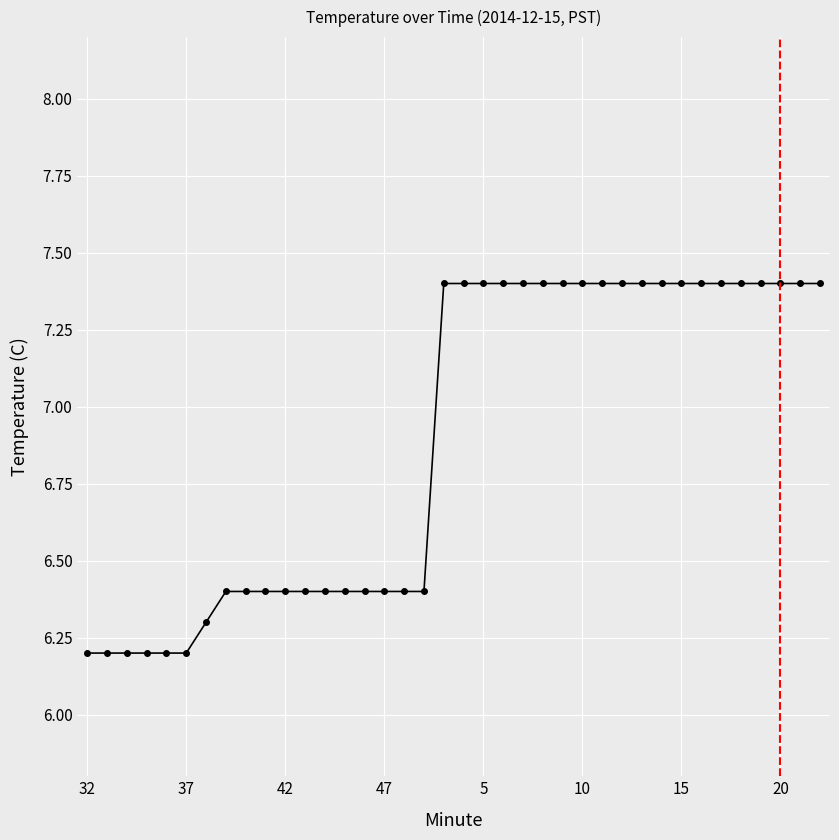

Count the values in the range 6 to 7.

18